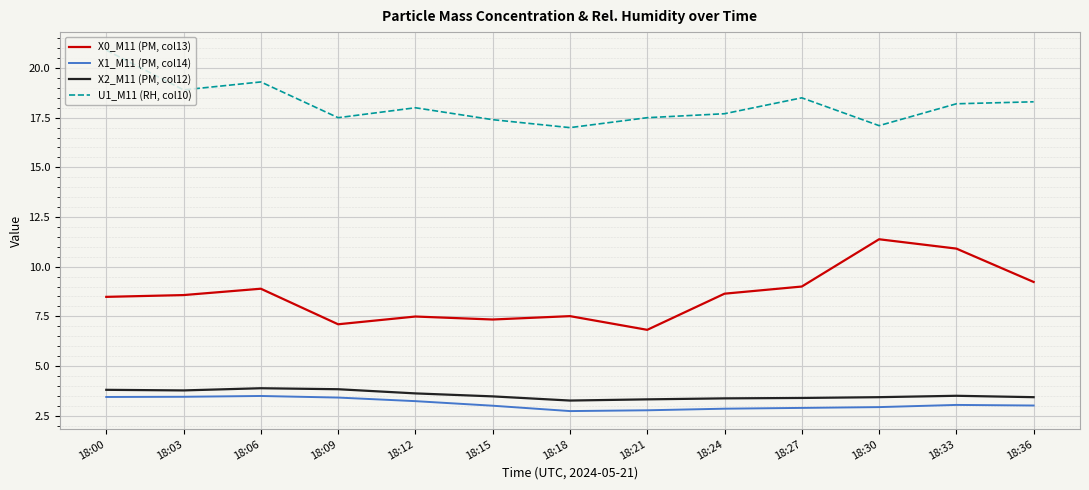

What is the total value across all series at 18:12?

32.3